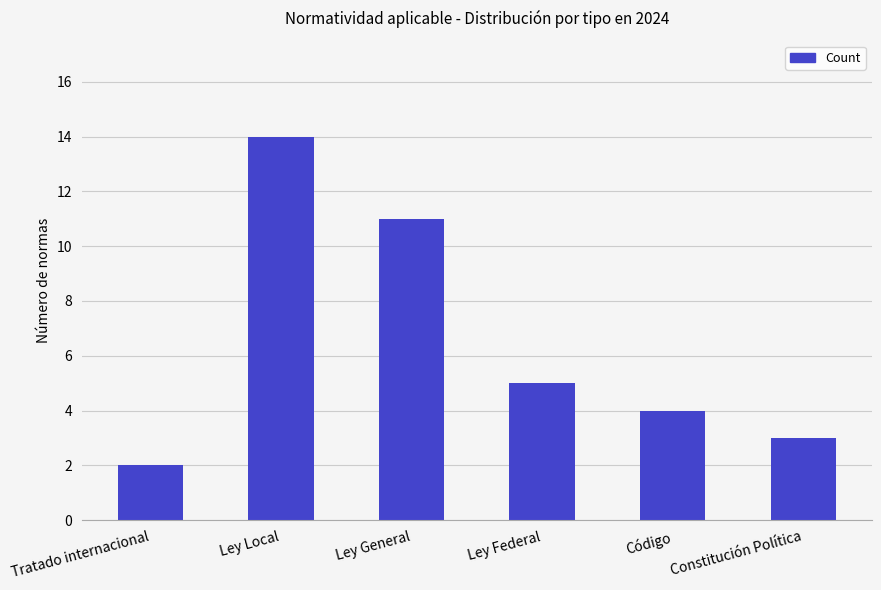

The value at Ley Local is 14. True or false?

True